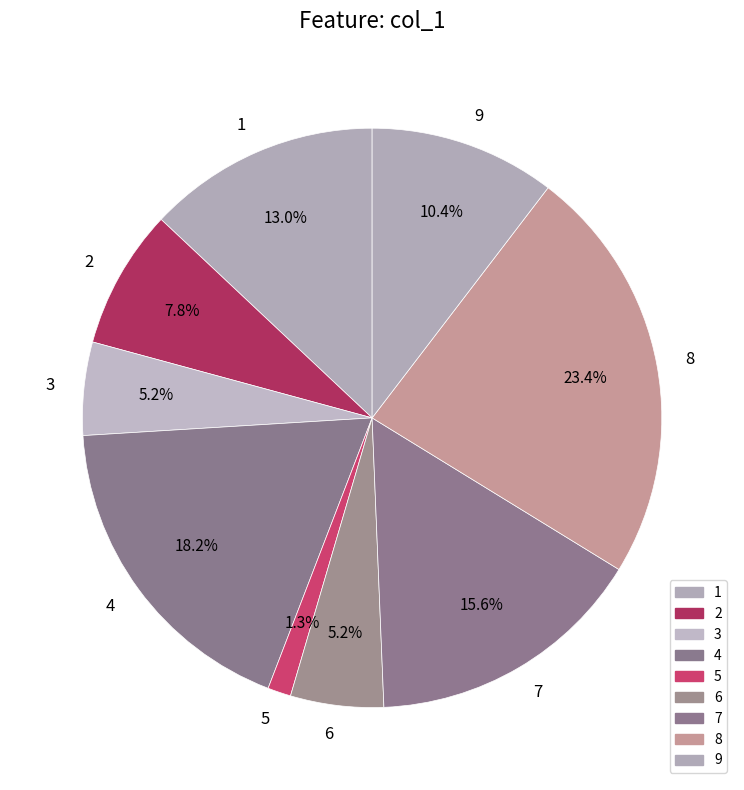

To the nearest percent, what is the average slice percentage?

11%